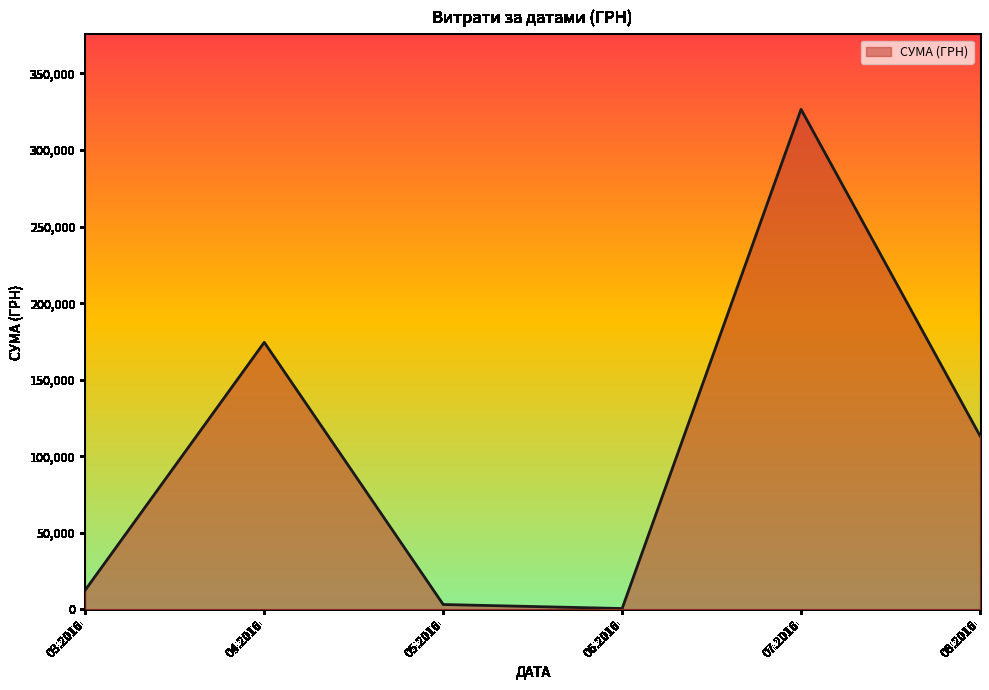

The value at 08.2016 is 113398.5. True or false?

True